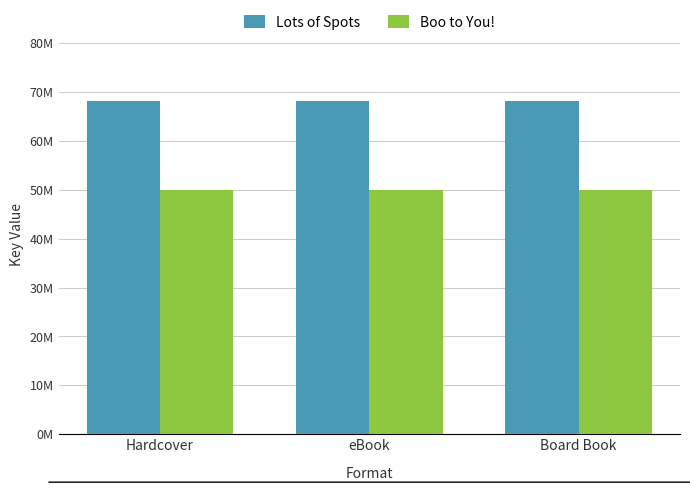

The Boo to You! series shows 49980028 at eBook. True or false?

True